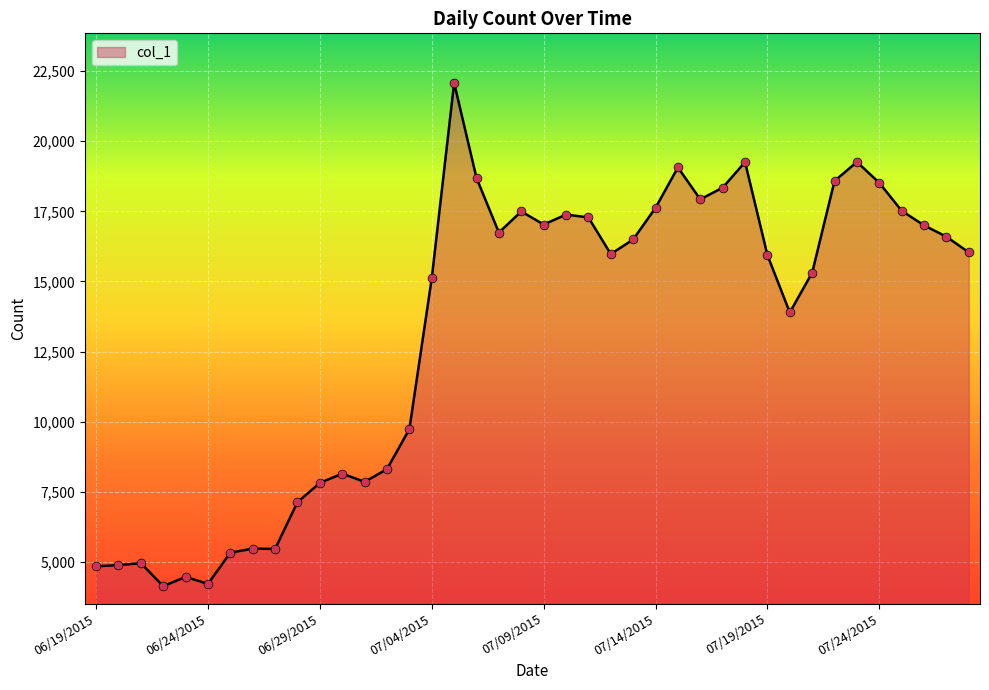

What is the difference between the maximum and minimum values?

17946